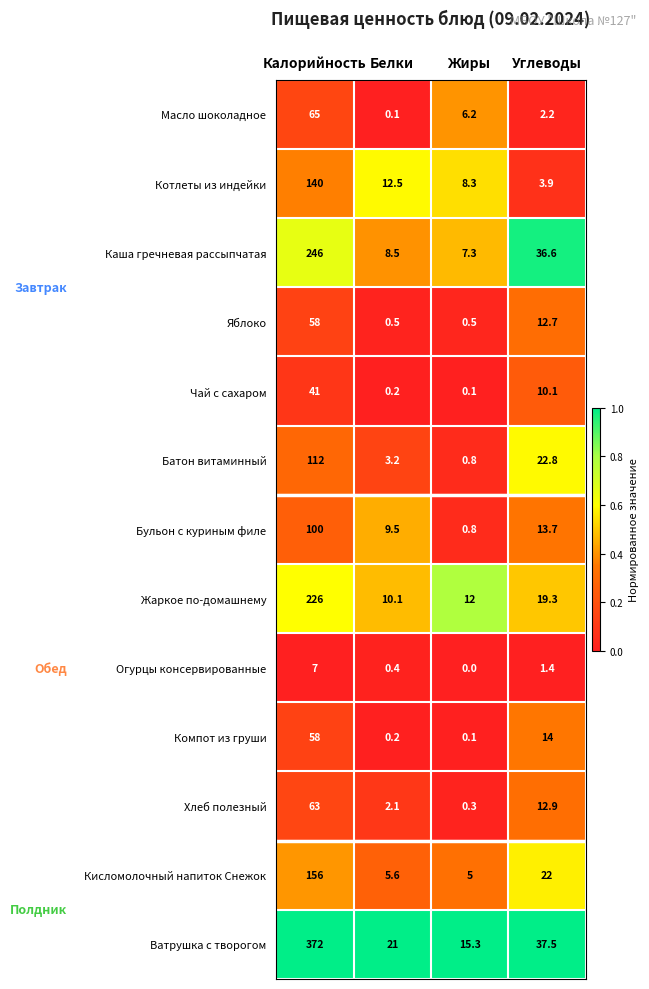

What is the sum of the Ватрушка с творогом values at Белки and Жиры?

36.3